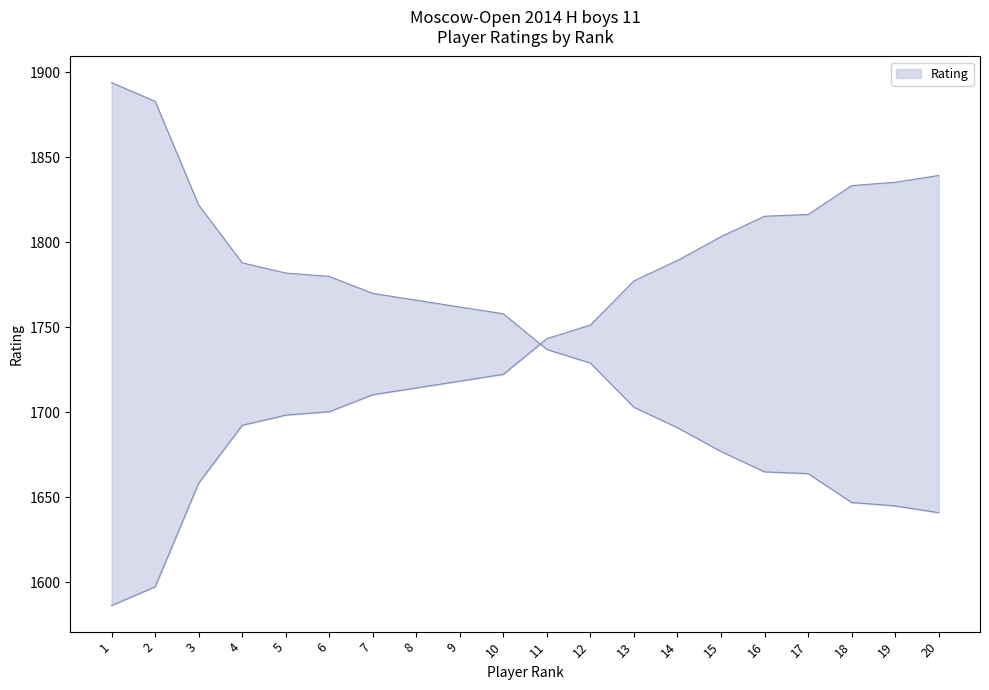

The value at 14 is 2977. True or false?

False